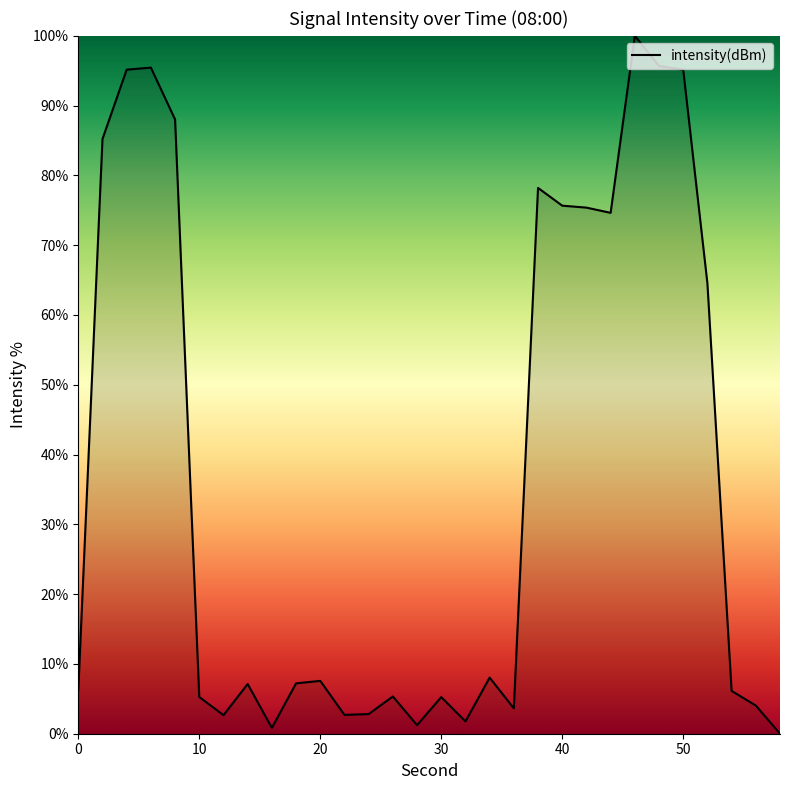

What is the difference between the maximum and minimum values?

100.0